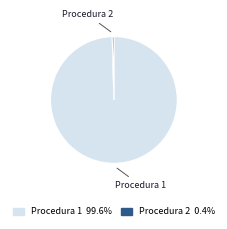

Combined, do Procedura 2 and Procedura 1 account for over 50%?

Yes